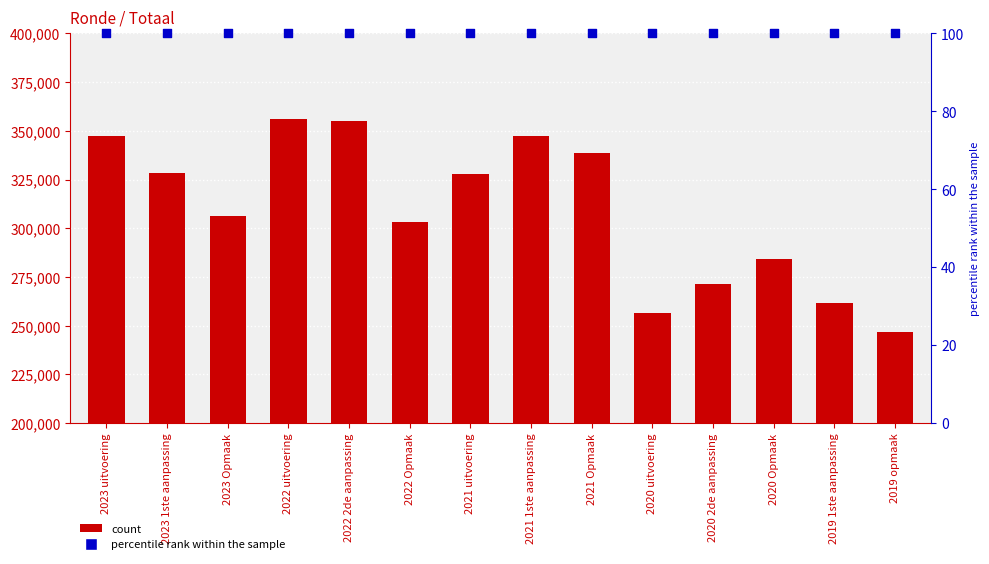

Which series reaches the minimum Y coordinate?

percentile rank within the sample